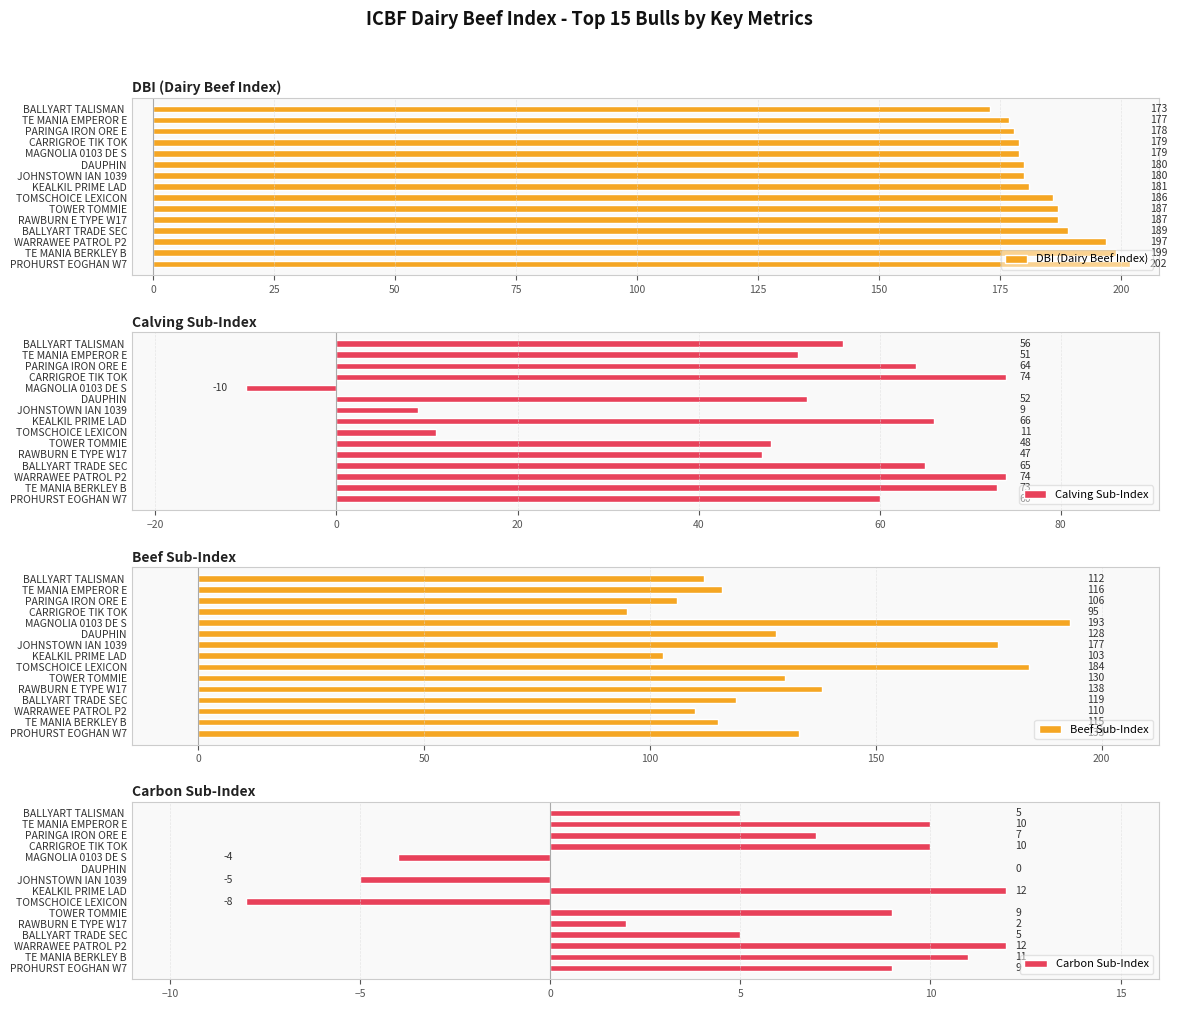

Is it true that DBI (Dairy Beef Index) equals 119 at CARRIGROE TIK TOK?

False